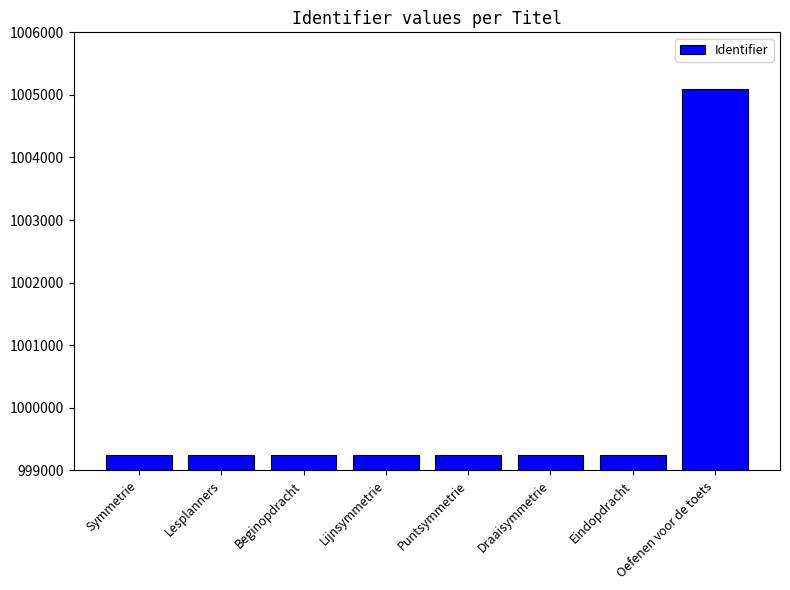

What is the sum of all values?

7999802